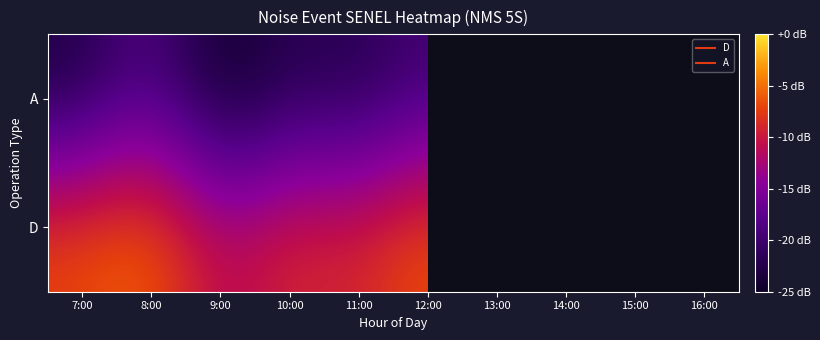

The value of A at 13:00 is 75.8. True or false?

True